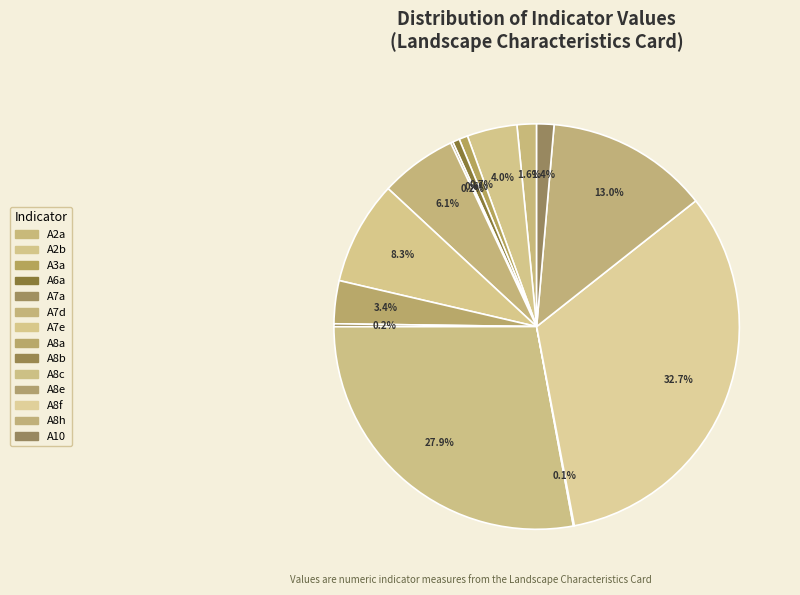

What percentage is the A7e slice, to the nearest percent?

8%